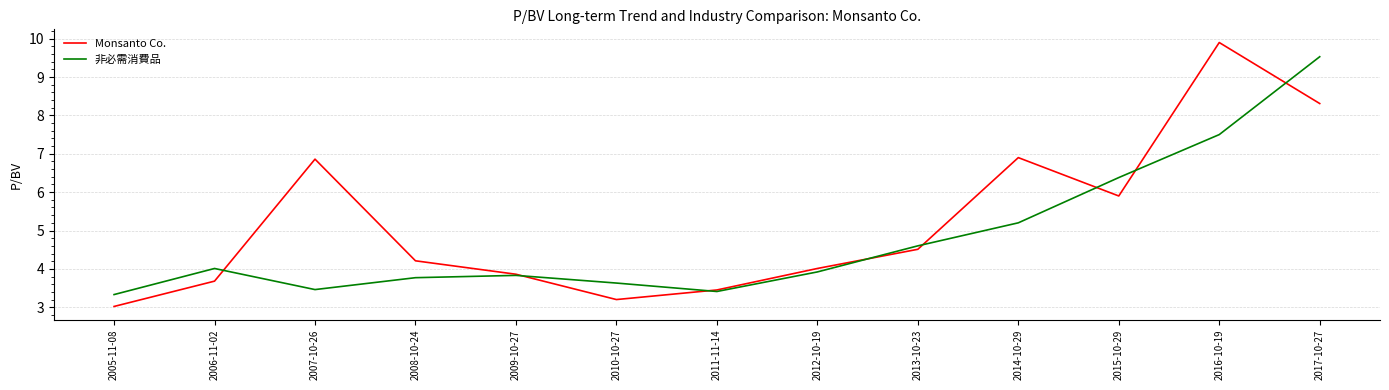

What is the difference between the highest and lowest values at 2014-10-29?

1.7